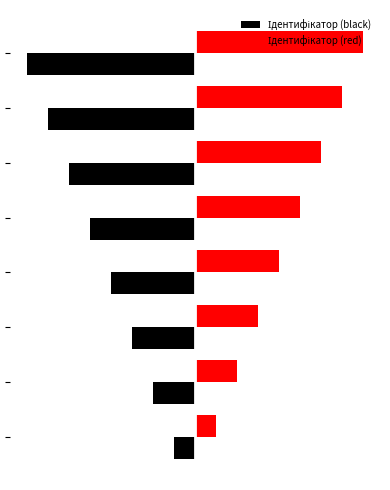

How many distinct data groups are displayed?

2